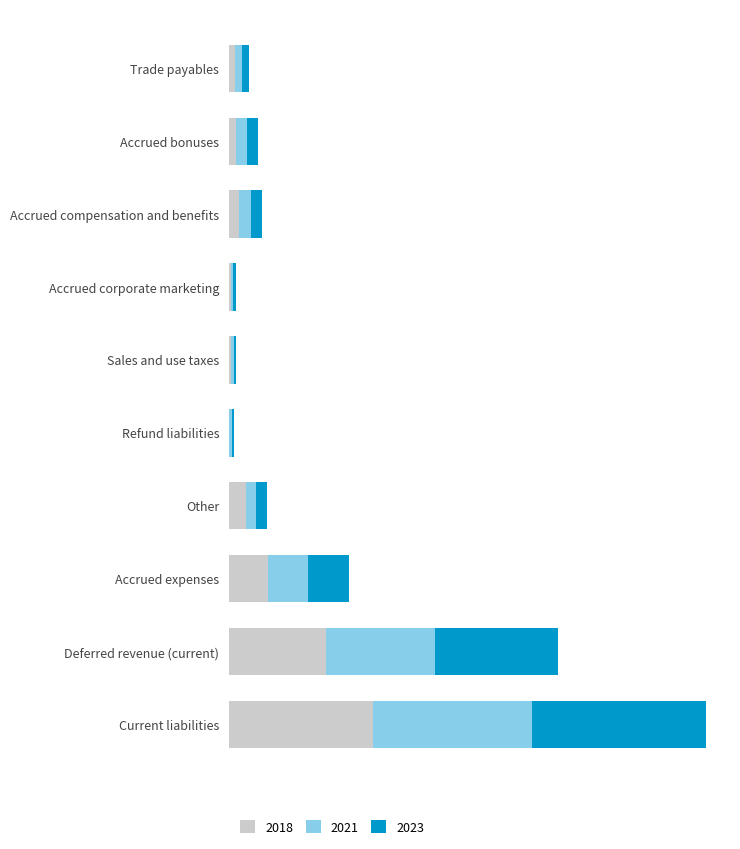

Which series has the largest total across all categories?

2023